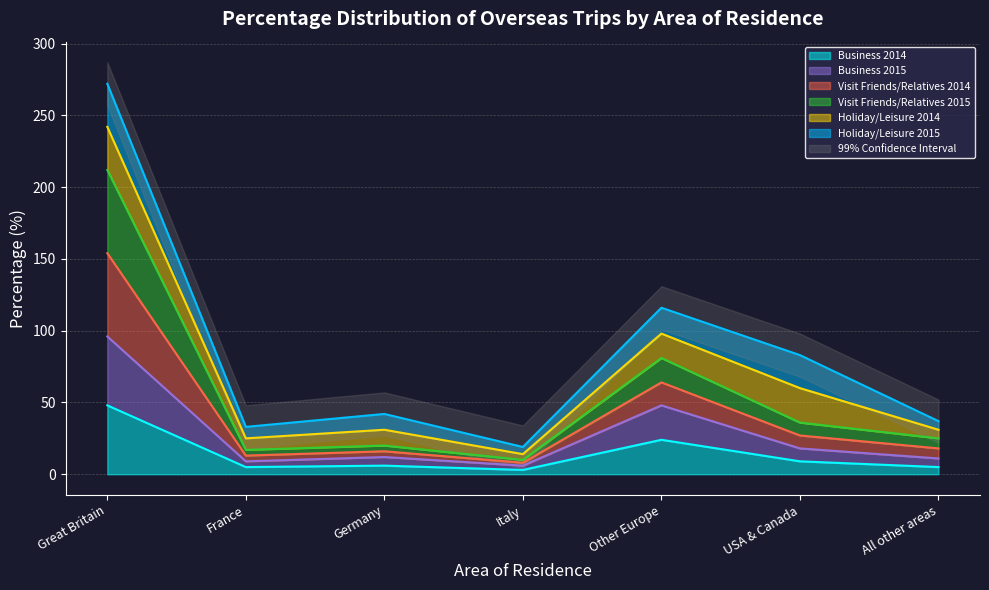

True or false: Business 2015 and Visit Friends/Relatives 2014 cross at least once.

False